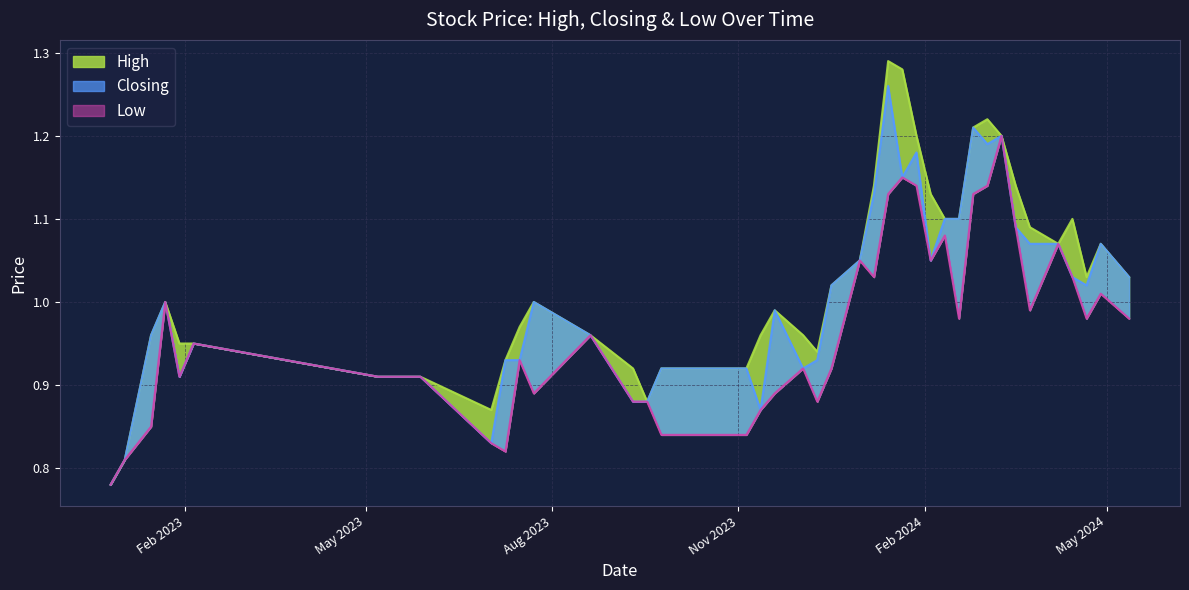

Between 07/01/2024 and 05/11/2023, which series saw the biggest shift?

High